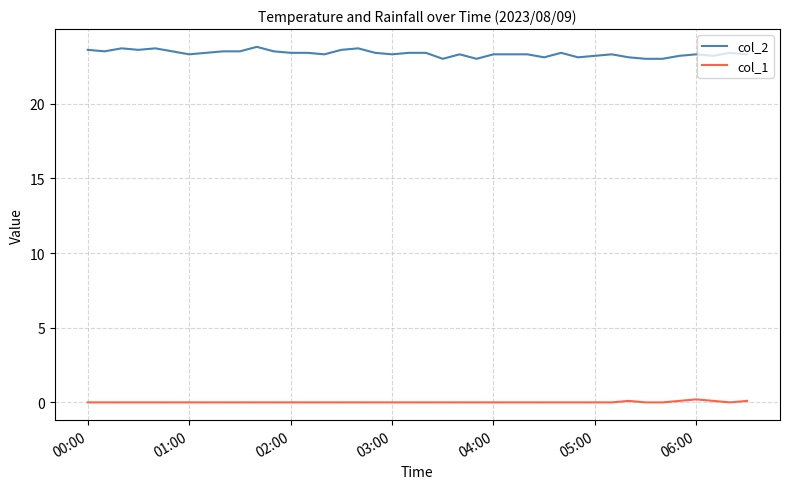

Rank the series by their maximum value, from lowest to highest.

col_1, col_2